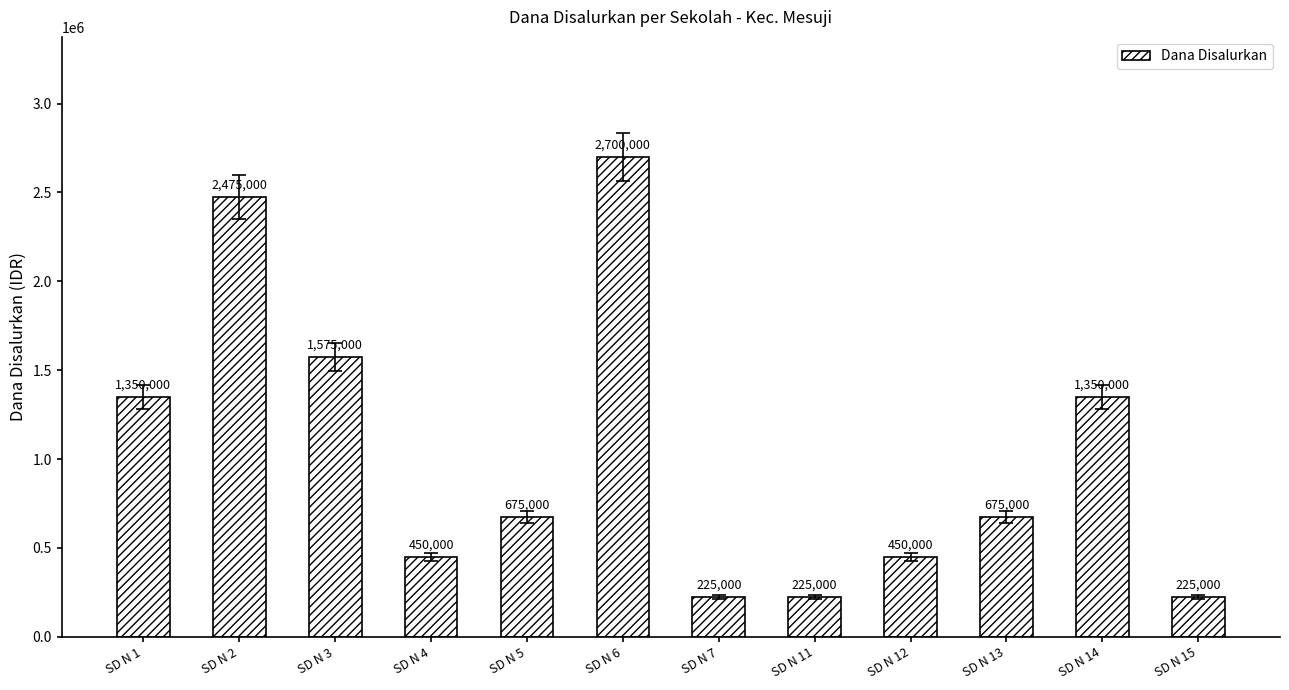

Reading left to right, list all the values displayed in this chart.

1350000	2475000	1575000	450000	675000	2700000	225000	225000	450000	675000	1350000	225000